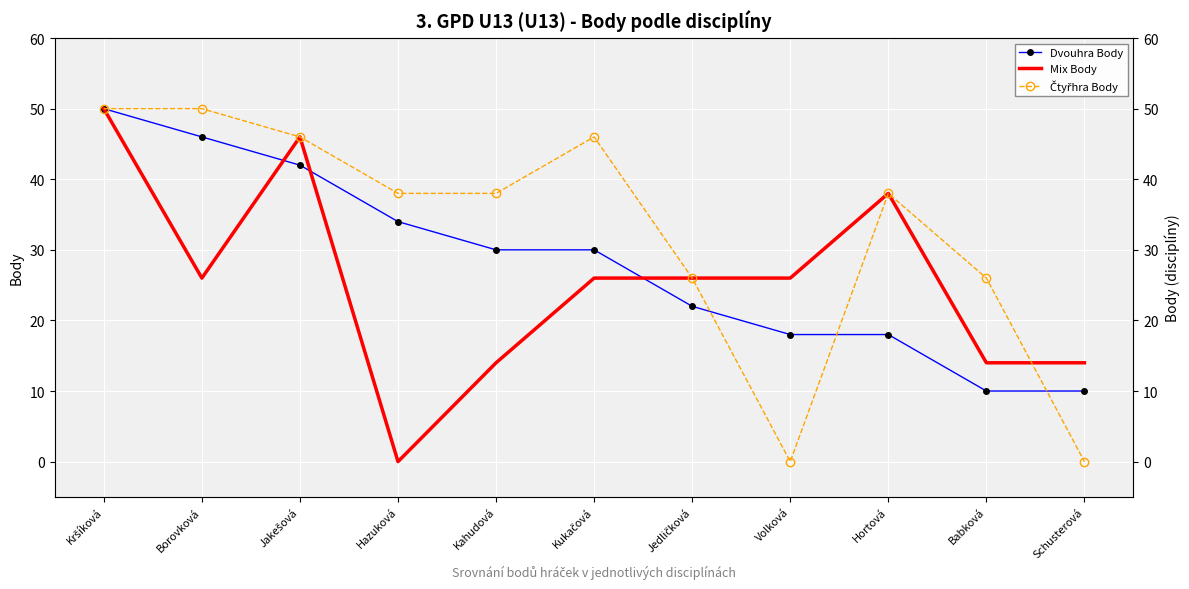

What are all the series names shown in the legend?

Dvouhra Body, Mix Body, Čtyřhra Body